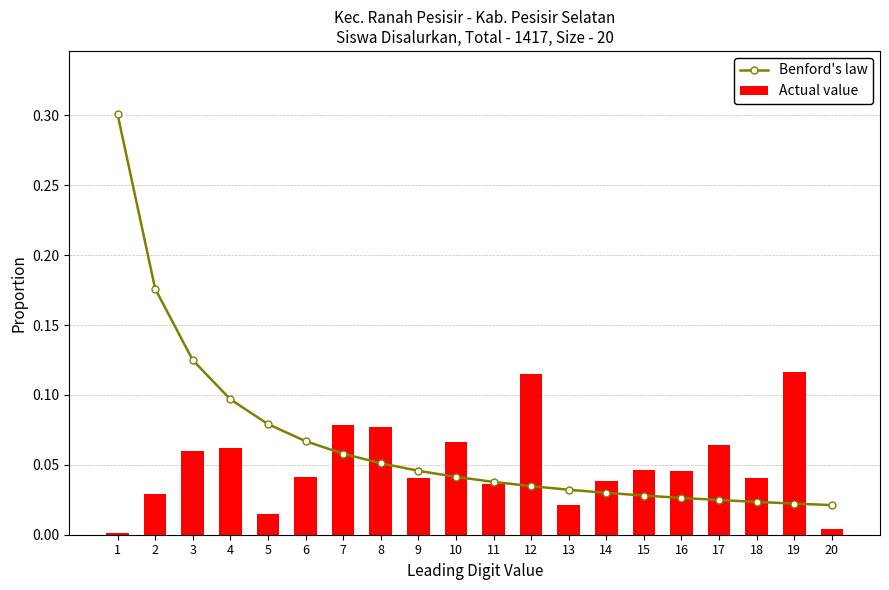

Is it true that Actual value equals 0.0 at 4?

False